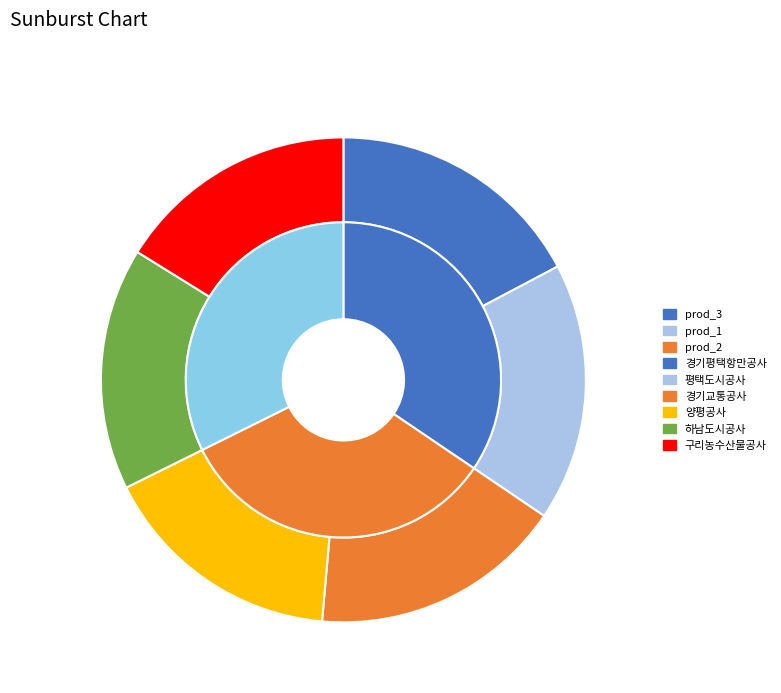

The 양평공사 slice represents 25% of the pie. True or false?

False